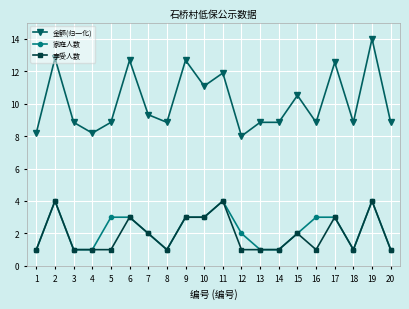

Is this an area chart (filled region under the line)?

No